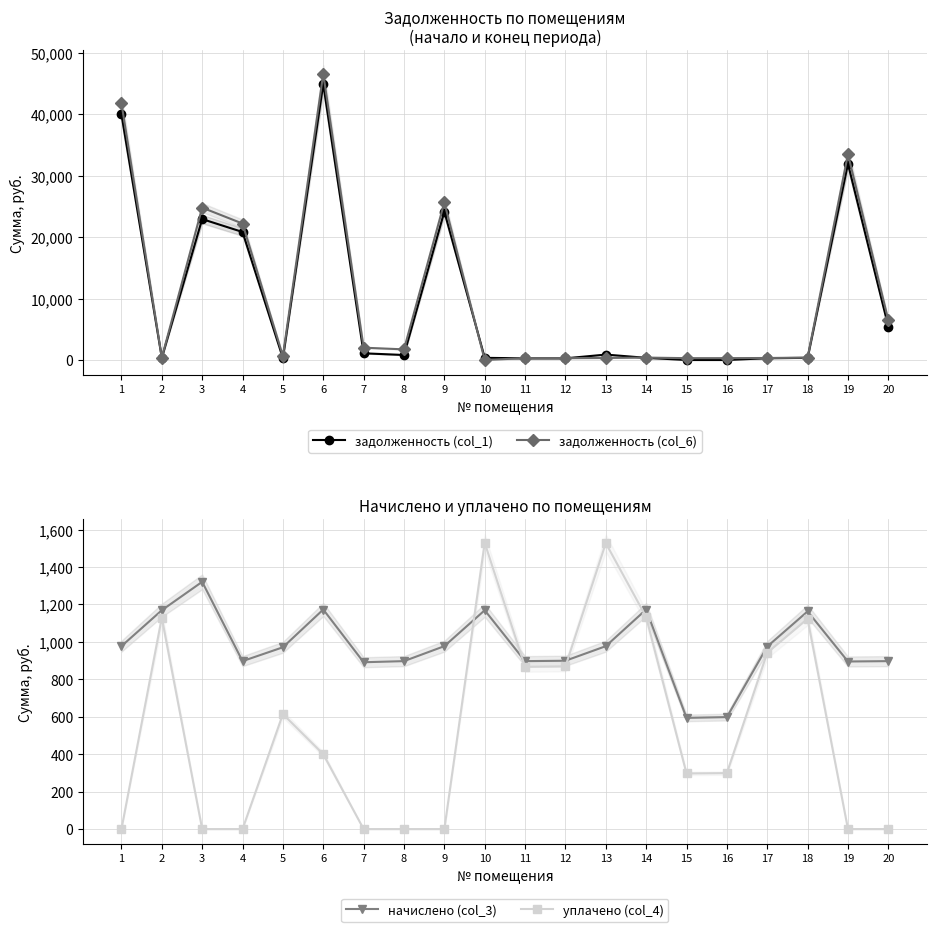

What value does the задолженность (col_1) series have at 19?

31930.7